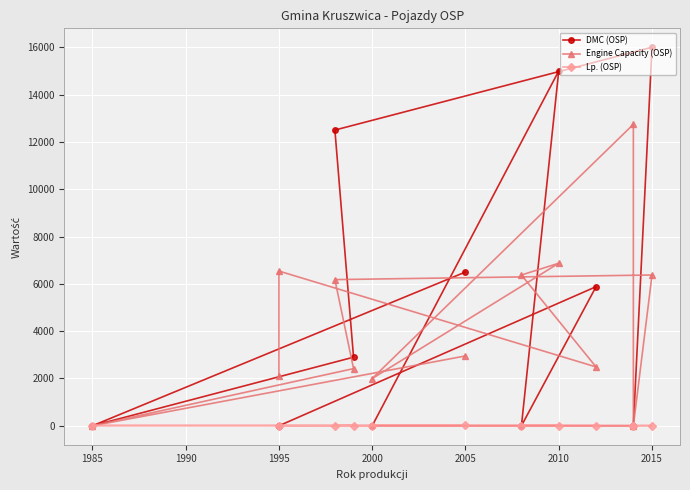

Which series ends up on top after the final intersection of Lp. (OSP) and Engine Capacity (OSP)?

Engine Capacity (OSP)